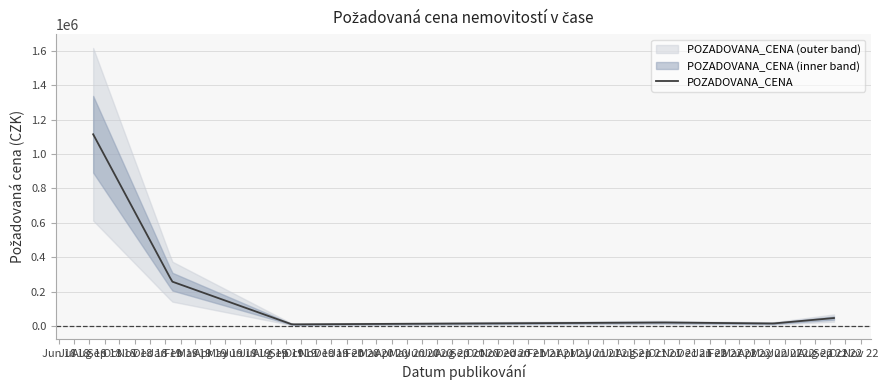

What is the label of the 2nd point from the left?

2019-01-15